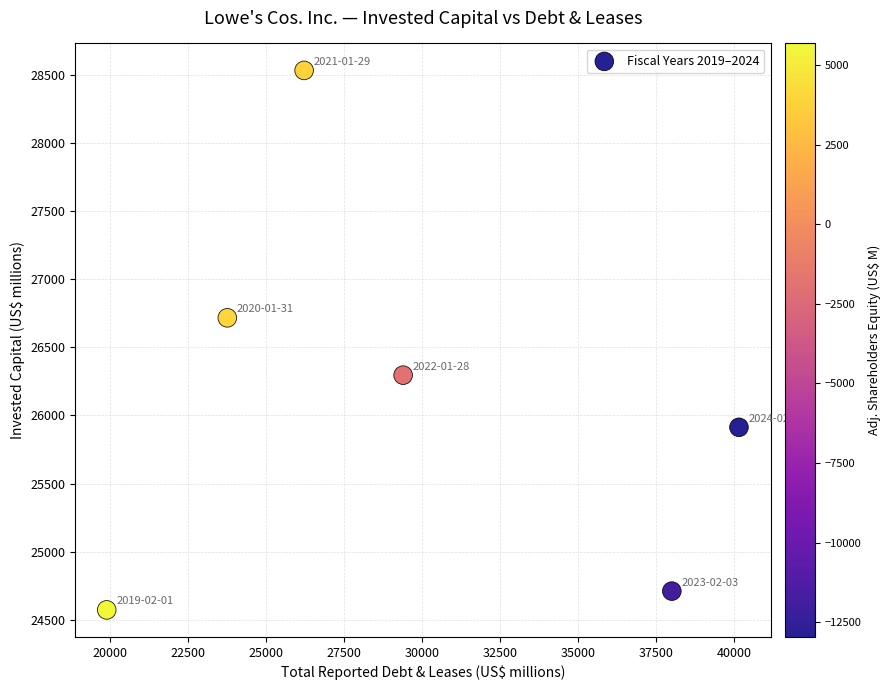

What Y value in the scatter plot is closest to 26553?

26717